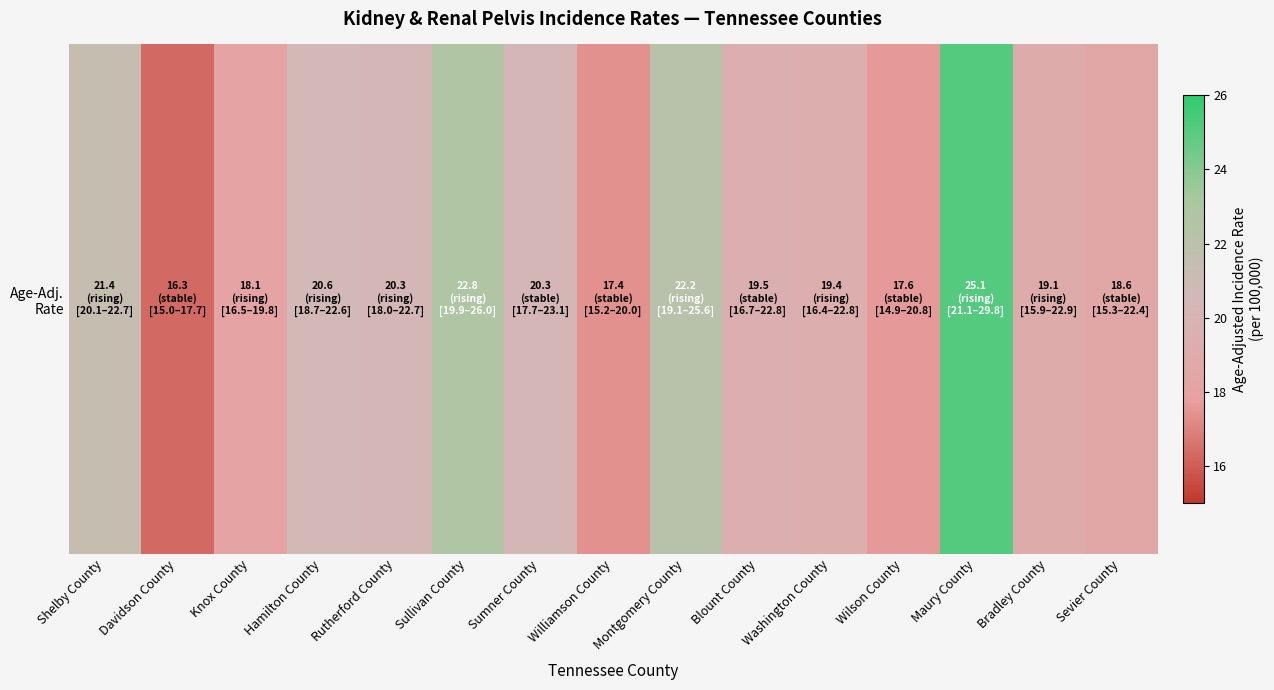

What is the greatest value displayed?

25.1